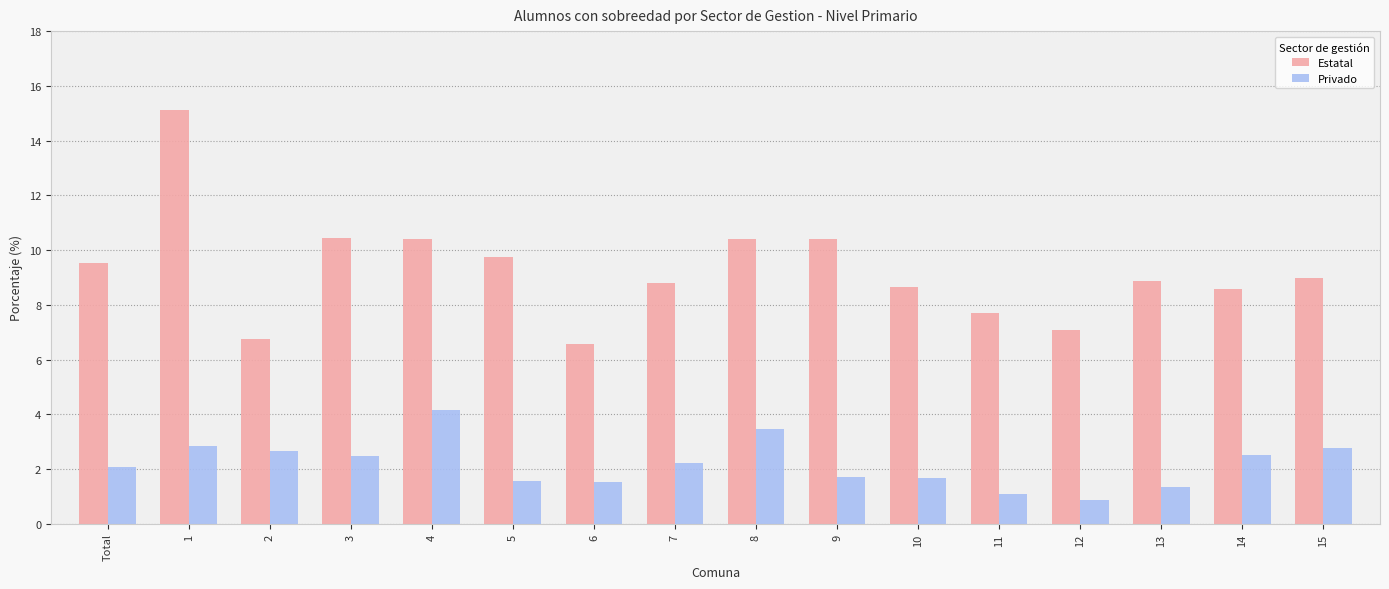

Does the chart contain any negative values?

No